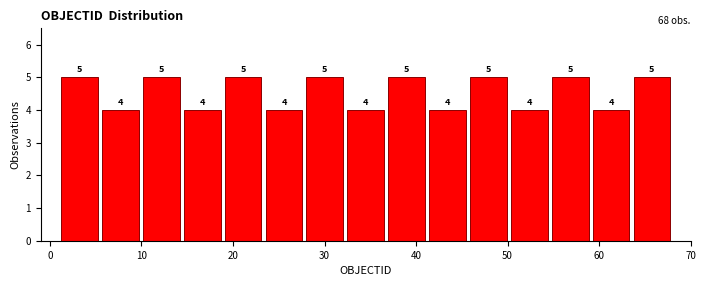

Reading left to right, transcribe this chart: for each bar, give the range it covers on the x-axis and its height. The bar edges are not printed on the chart, so give them approximately, as read against the axis.

1 to 5: 5
5 to 10: 4
10 to 14: 5
14 to 19: 4
19 to 23: 5
23 to 28: 4
28 to 32: 5
32 to 37: 4
37 to 41: 5
41 to 46: 4
46 to 50: 5
50 to 55: 4
55 to 59: 5
59 to 64: 4
64 to 68: 5